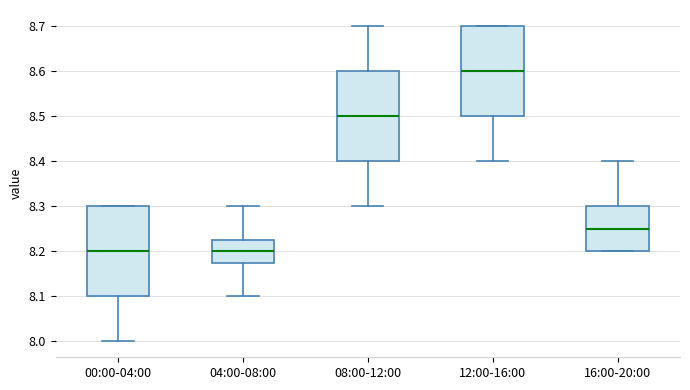

Reading left to right, transcribe this box plot: for each box, give where its median line is, the range the box spans, and where its two whiskers end, as read against the y-axis. The values are not printed on the chart, so give them approximately, as read against the axis.

00:00-04:00: median 8.20, box 8.10 to 8.30, whiskers 8.00 to 8.30
04:00-08:00: median 8.20, box 8.18 to 8.23, whiskers 8.10 to 8.30
08:00-12:00: median 8.50, box 8.40 to 8.60, whiskers 8.30 to 8.70
12:00-16:00: median 8.60, box 8.50 to 8.70, whiskers 8.40 to 8.70
16:00-20:00: median 8.25, box 8.20 to 8.30, whiskers 8.20 to 8.40